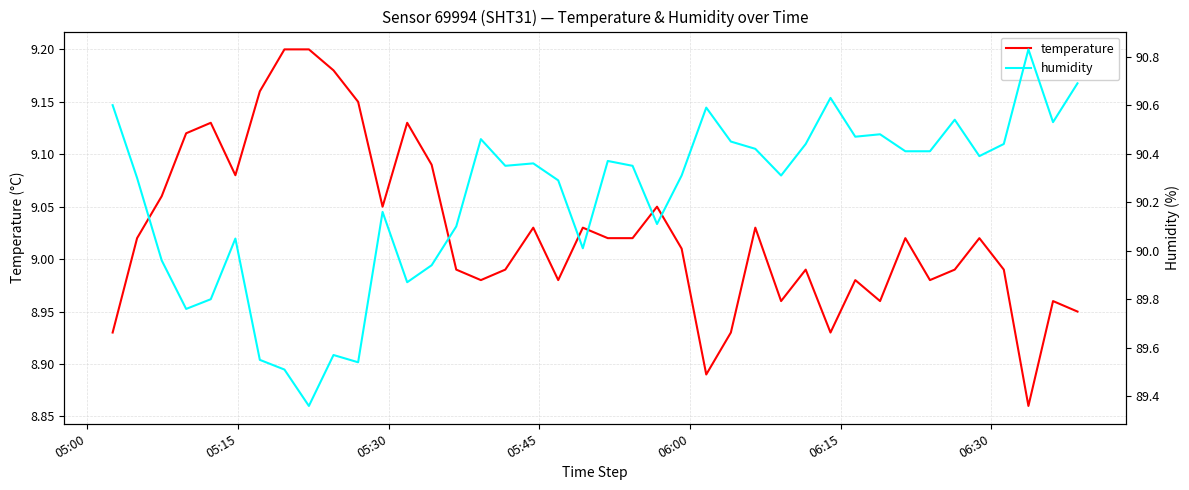

What is the difference between the maximum and minimum values in the temperature series?

0.3